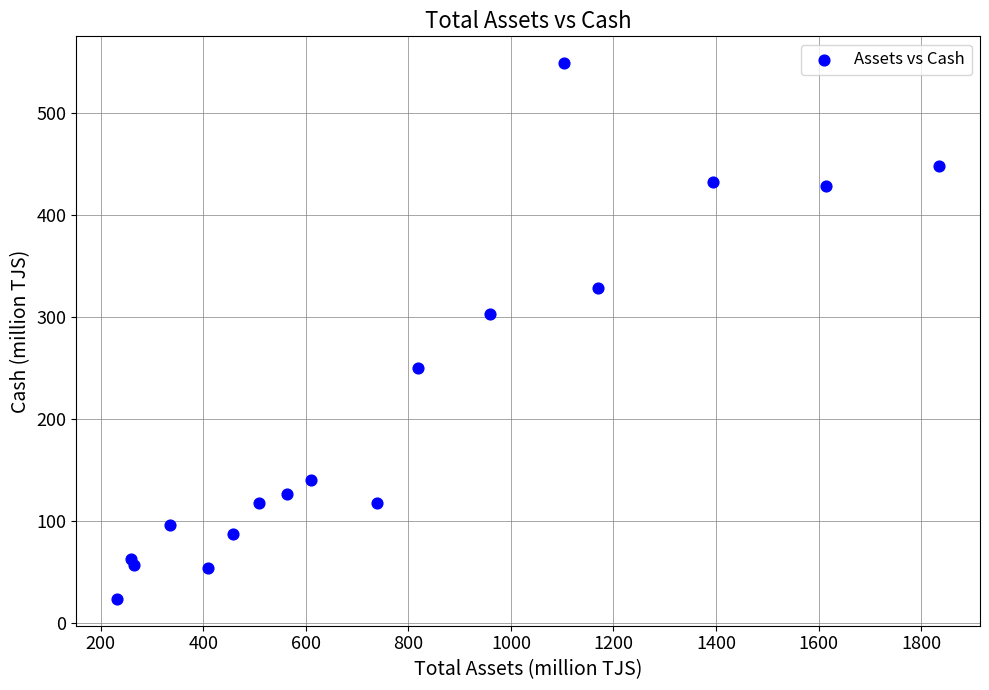

What Y value in the scatter plot is closest to 286?

303.0